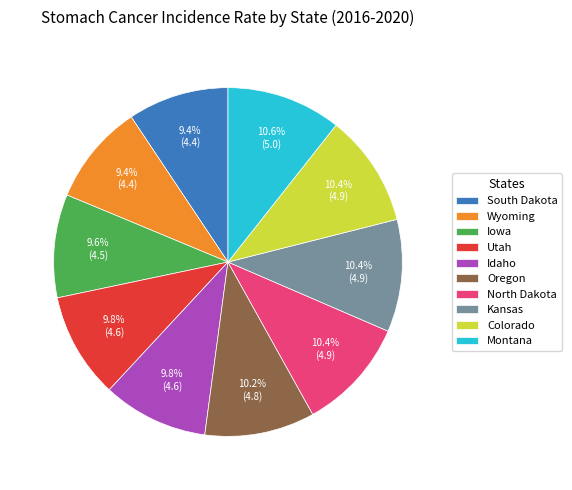

Is it true that Colorado is 10% of the pie?

True